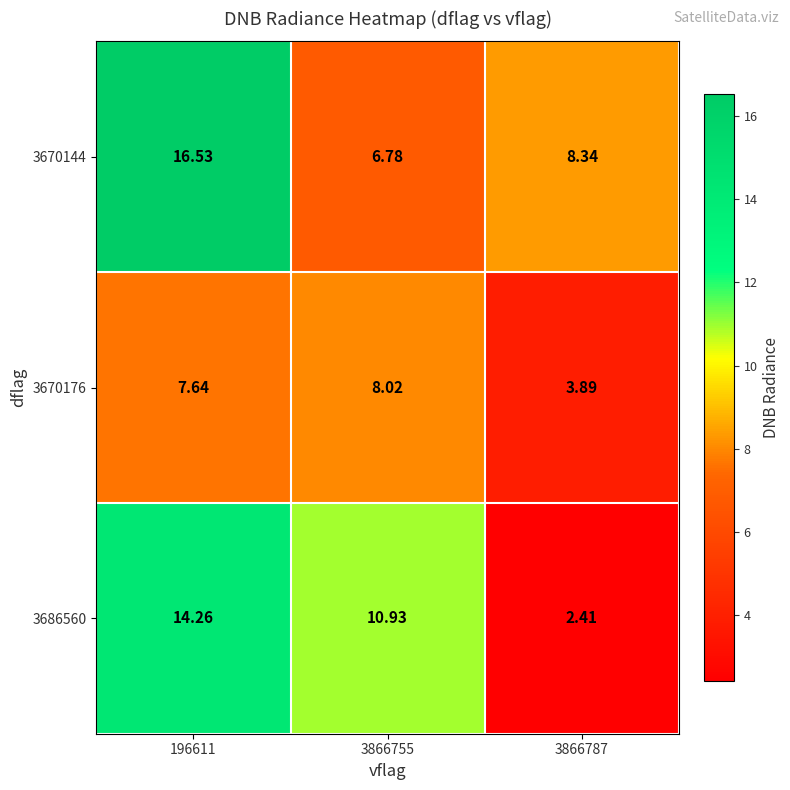

Count the number of data series in this chart.

3